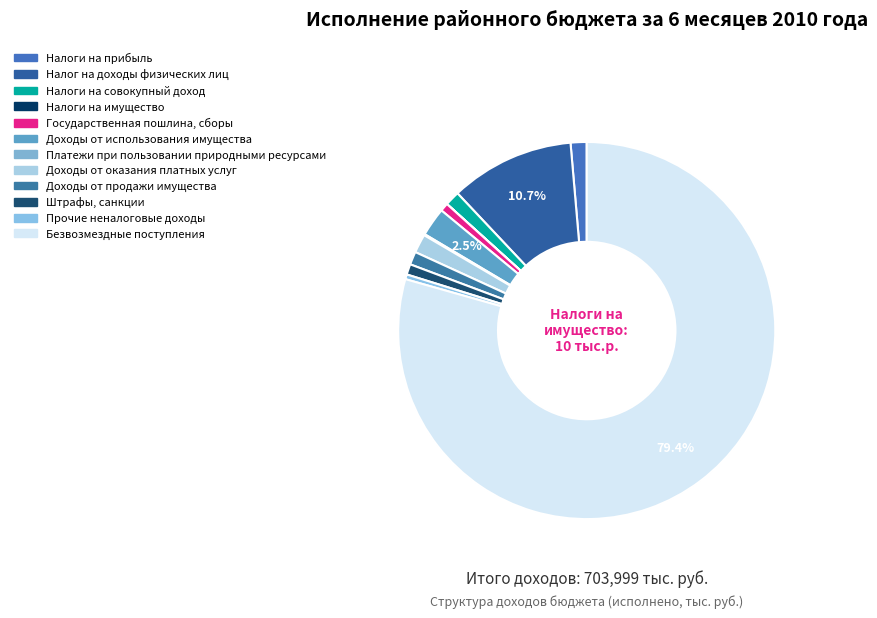

What percentage do Платежи при пользовании природными ресурсами and Прочие неналоговые доходы together represent?

0.5%